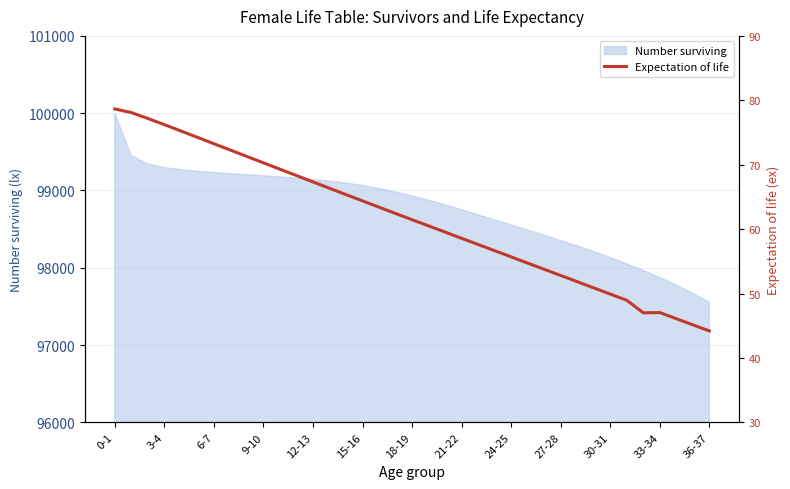

How many values exceed 61?

19